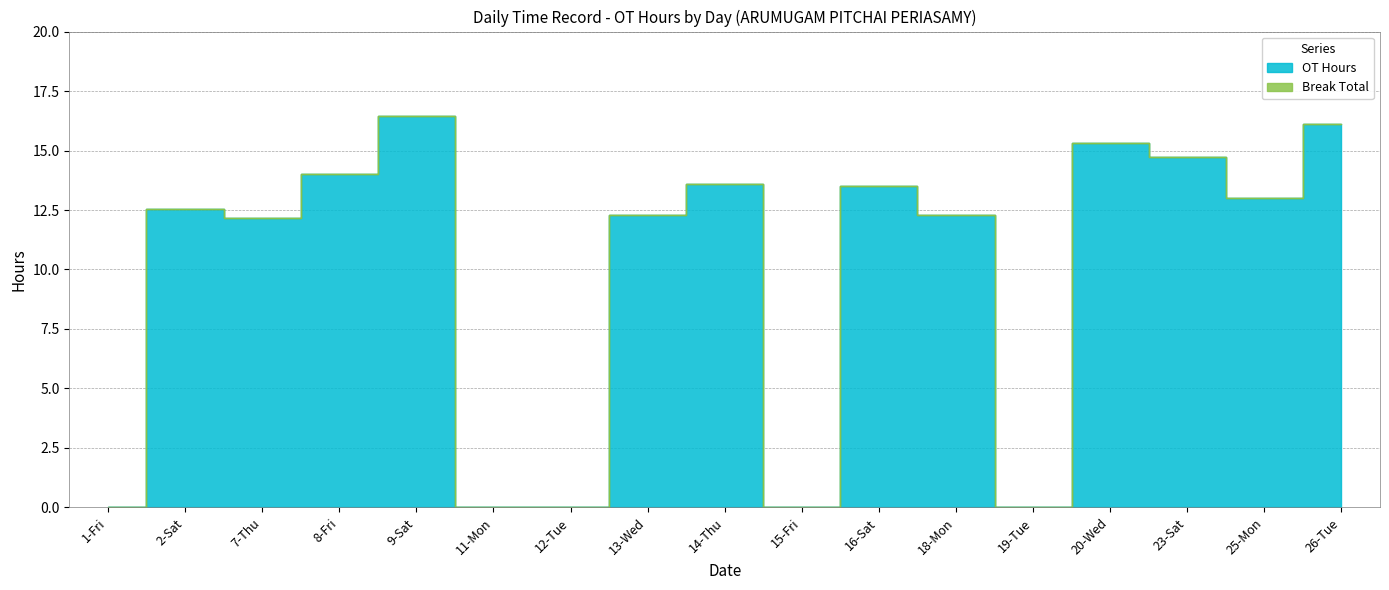

Between 1-Fri and 16-Sat, which is larger?

16-Sat